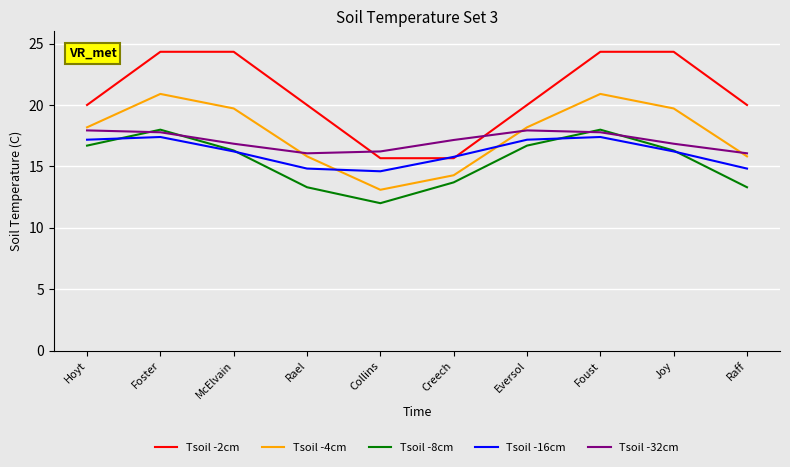

Where do Tsoil -32cm and Tsoil -2cm first cross each other?

Rael and Collins